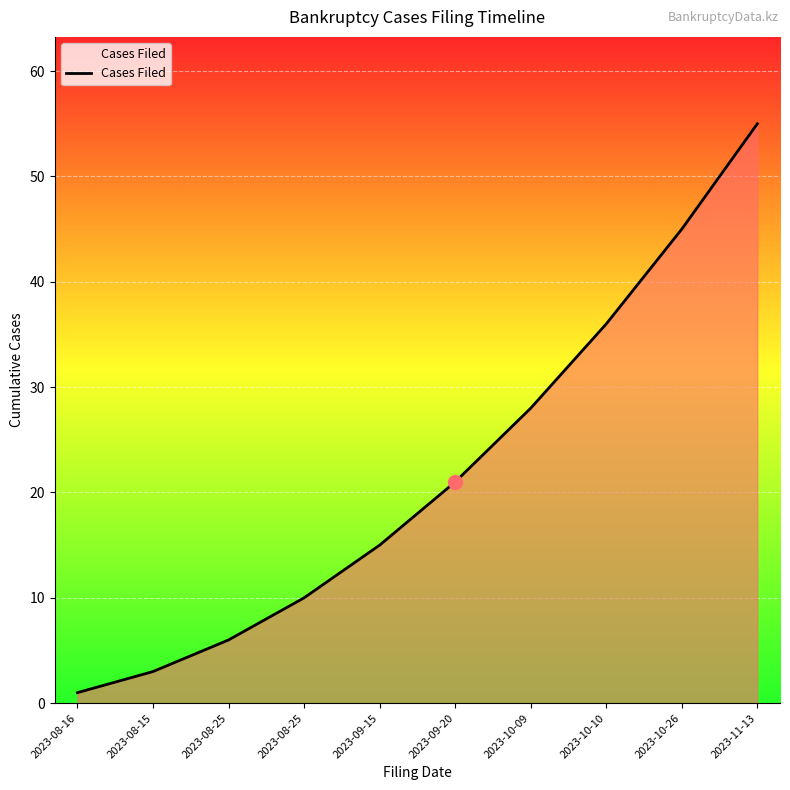

Does the chart have visible grid lines?

Yes